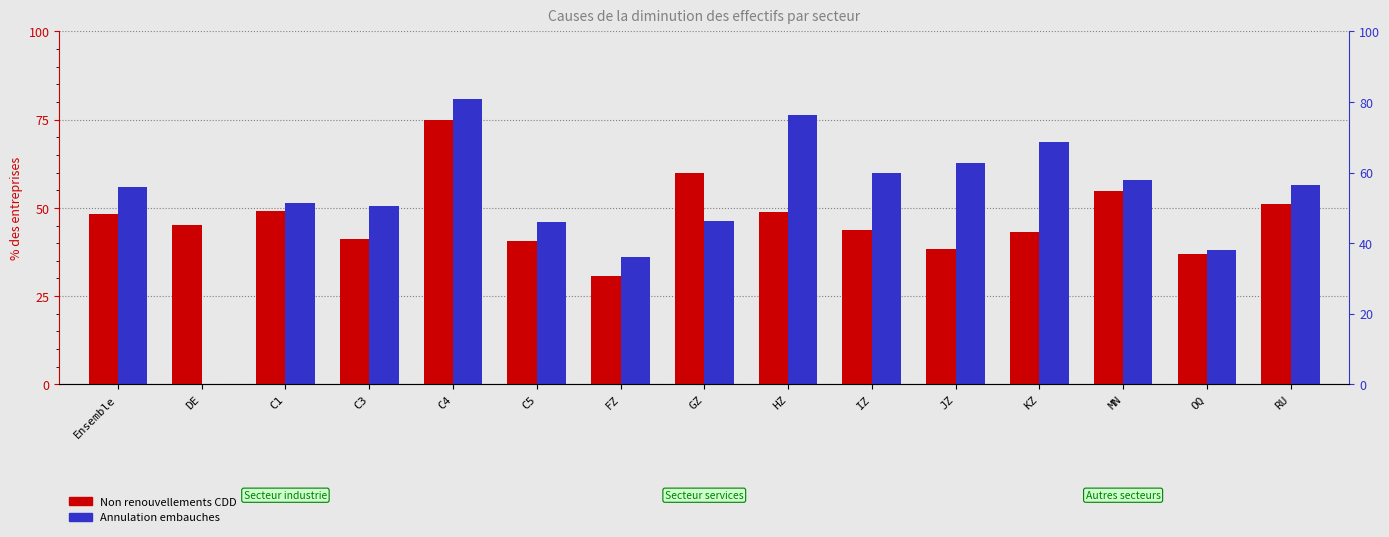

Rank the series by their maximum value, from highest to lowest.

Annulation embauches, Non renouvellements CDD